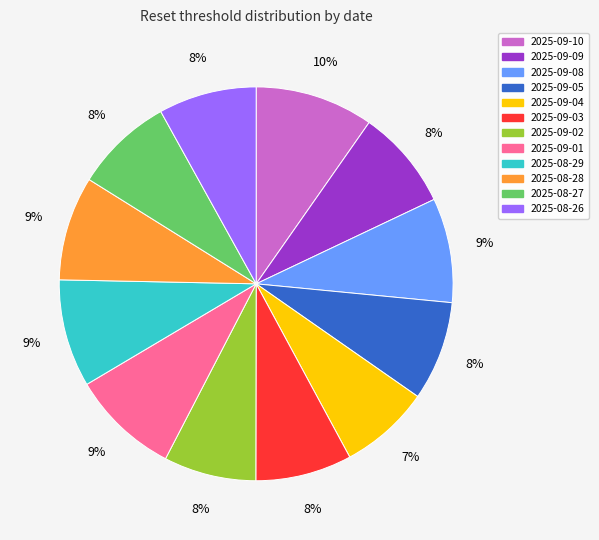

To the nearest percent, what is the combined percentage of 2025-09-09 and 2025-08-28?

17%